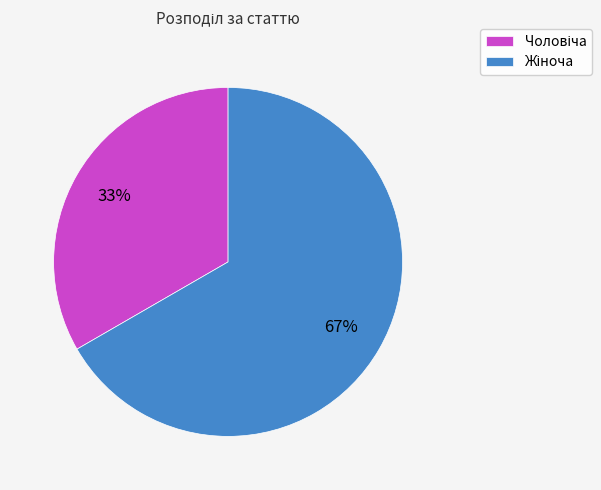

To the nearest percent, what is the average slice percentage?

50%